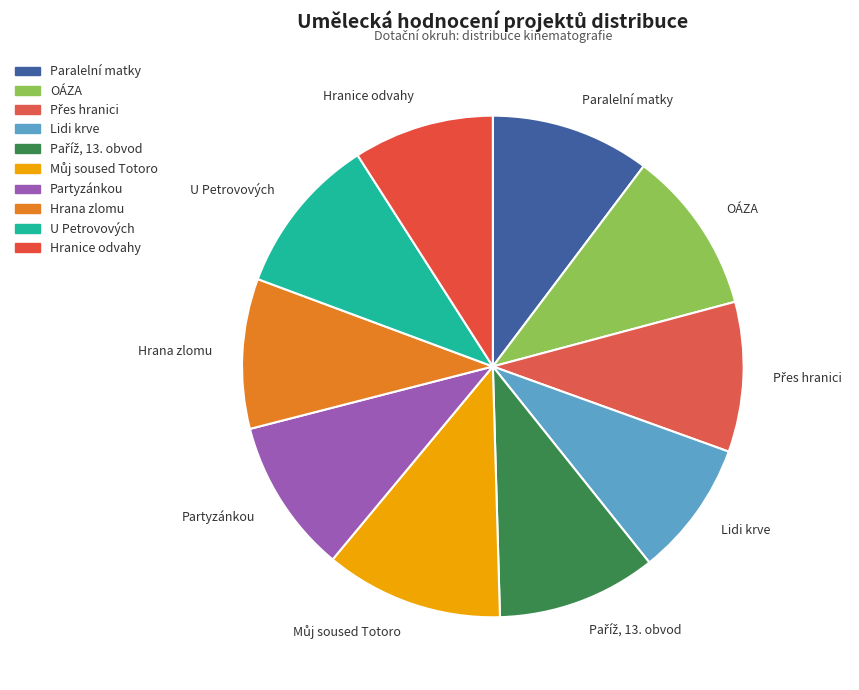

Does Hrana zlomu account for over 50% of the chart?

No